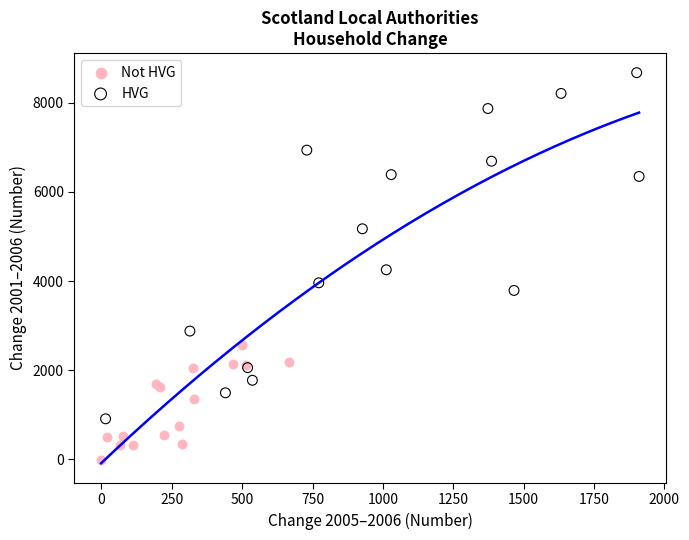

Which series has the widest spread of Y values?

HVG